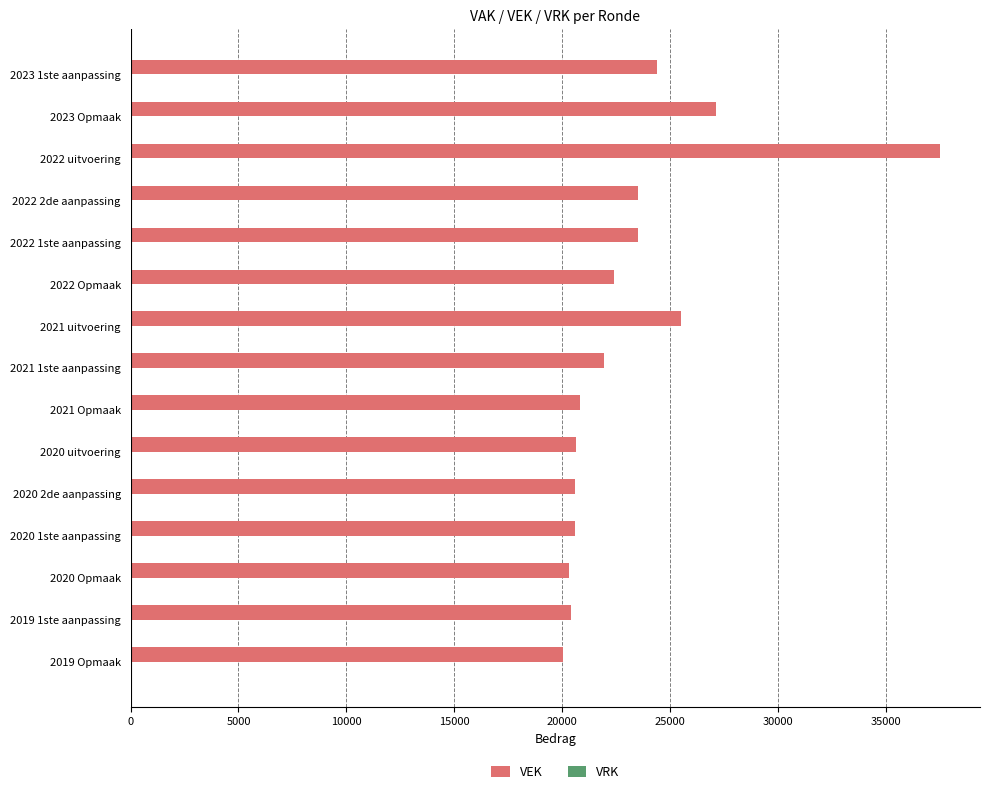

At which label is the value closest to 28774?

2023 Opmaak